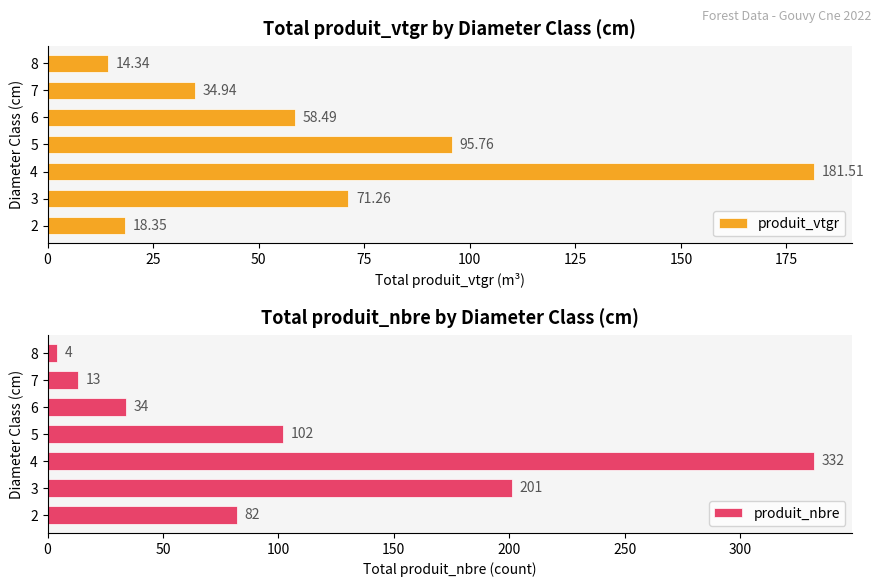

Where is produit_vtgr nearest to the value 97?

5